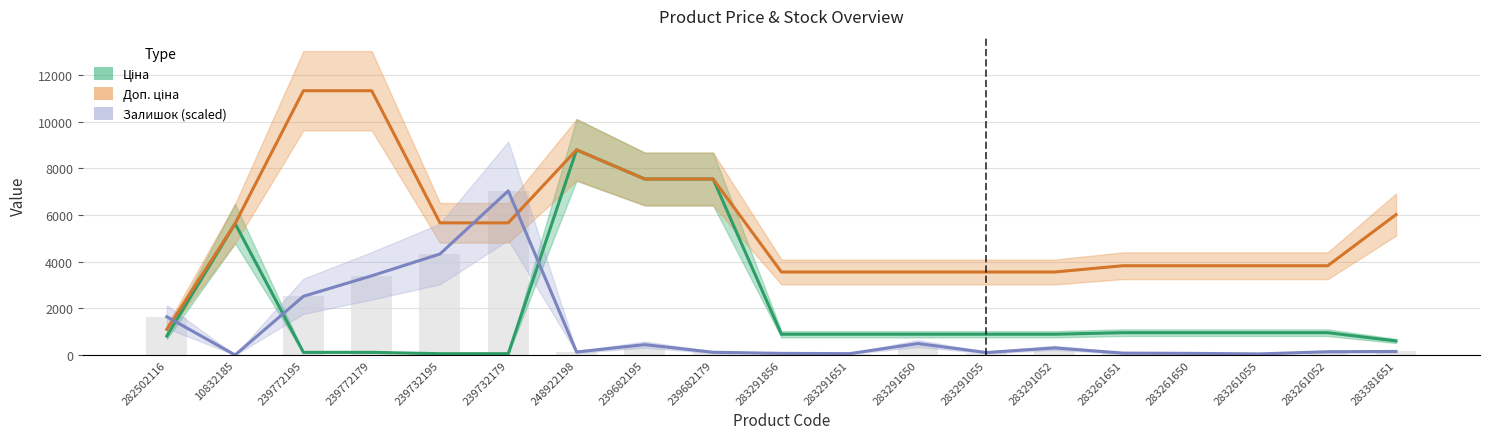

Which has a higher value, 239732195 or 283261650?

283261650